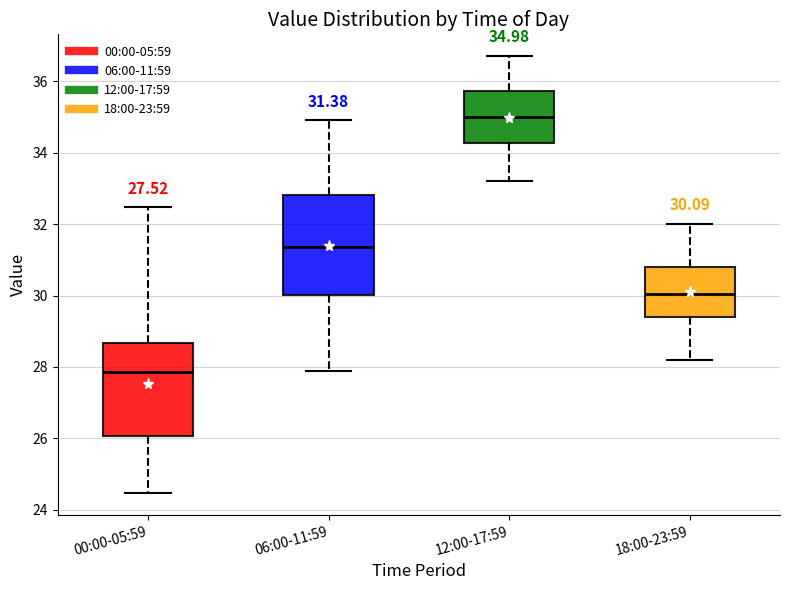

Which box has the highest median line?

12:00-17:59